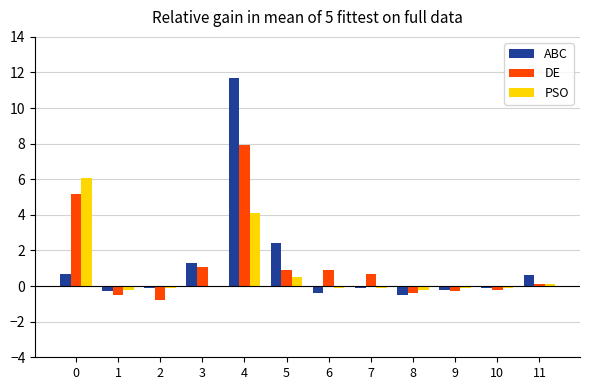

Between 0 and 8, which series saw the biggest shift?

PSO